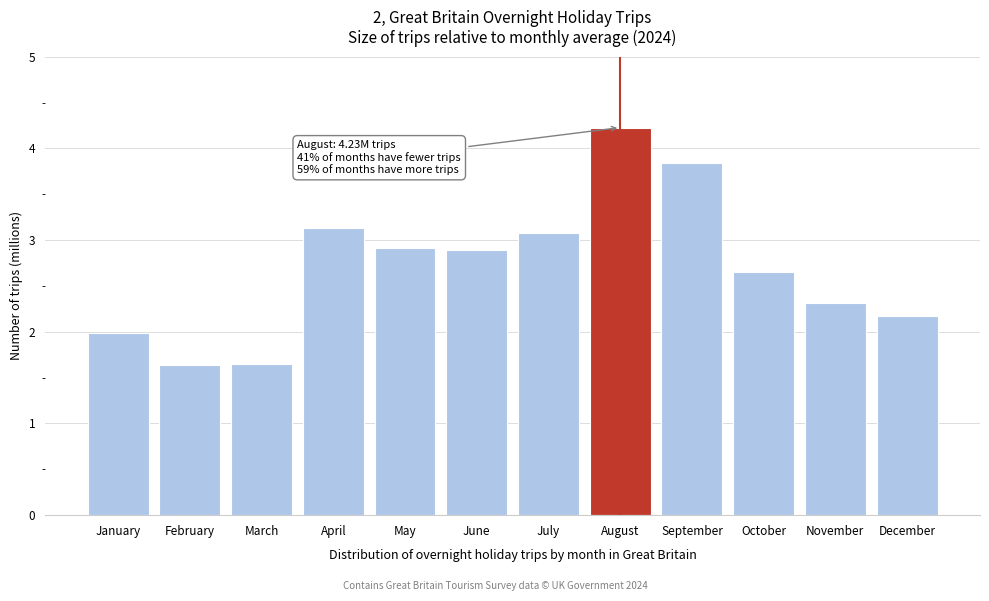

Reading left to right, list all the values displayed in this chart.

January=2.0	February=1.6	March=1.6	April=3.1	May=2.9	June=2.9	July=3.1	August=4.2	September=3.8	October=2.6	November=2.3	December=2.2